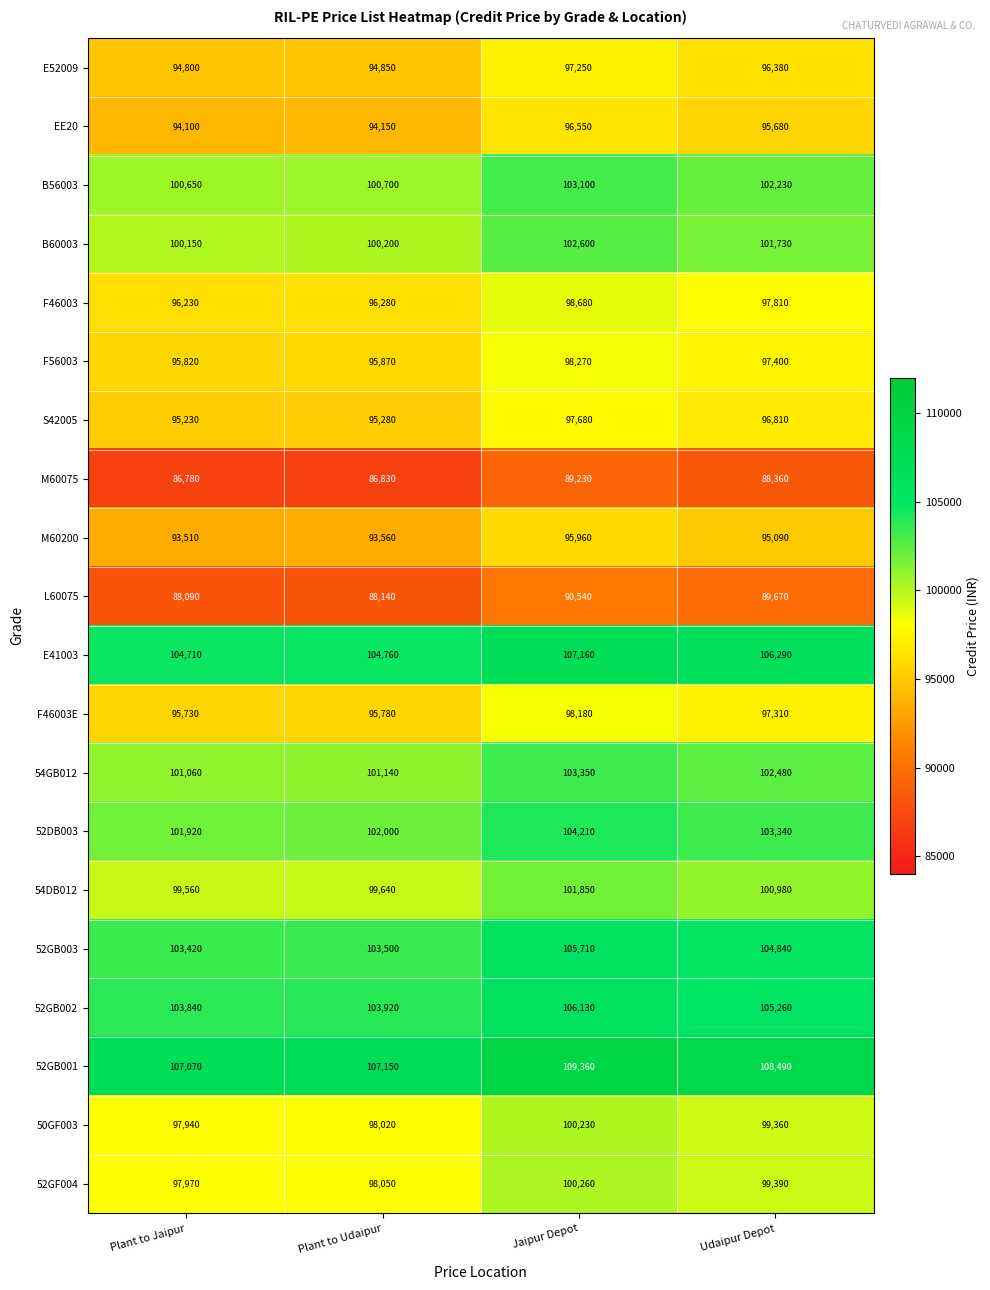

The value of F56003 at Jaipur Depot is 98270. True or false?

True